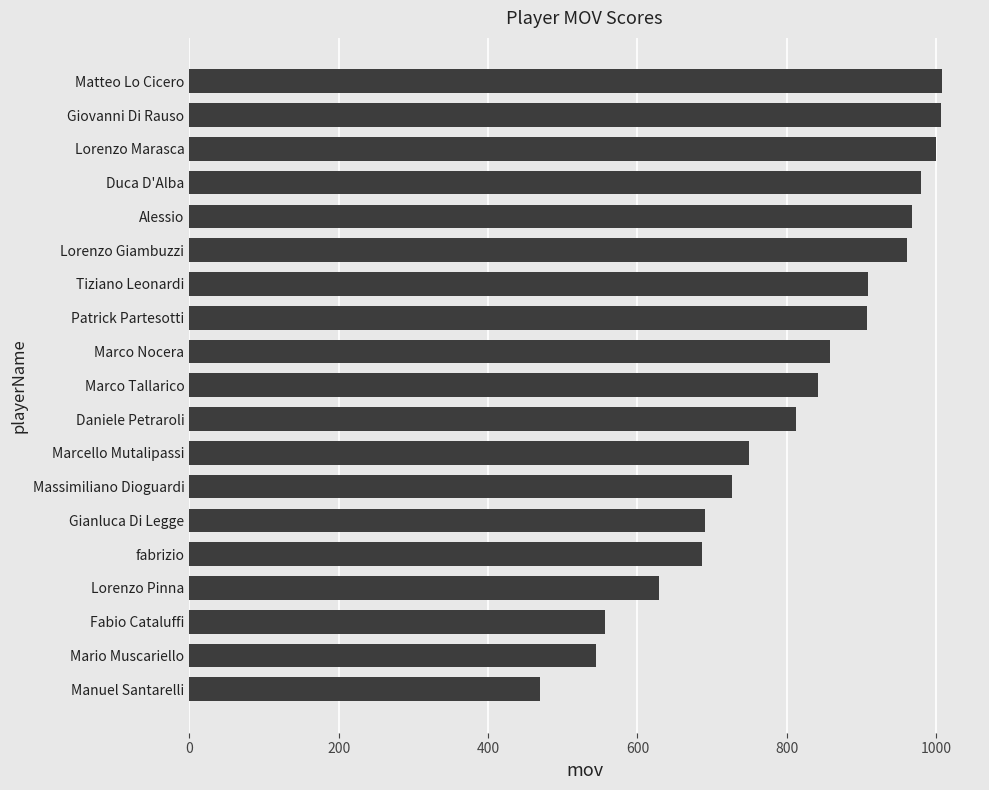

Does the chart contain stacked bars?

No